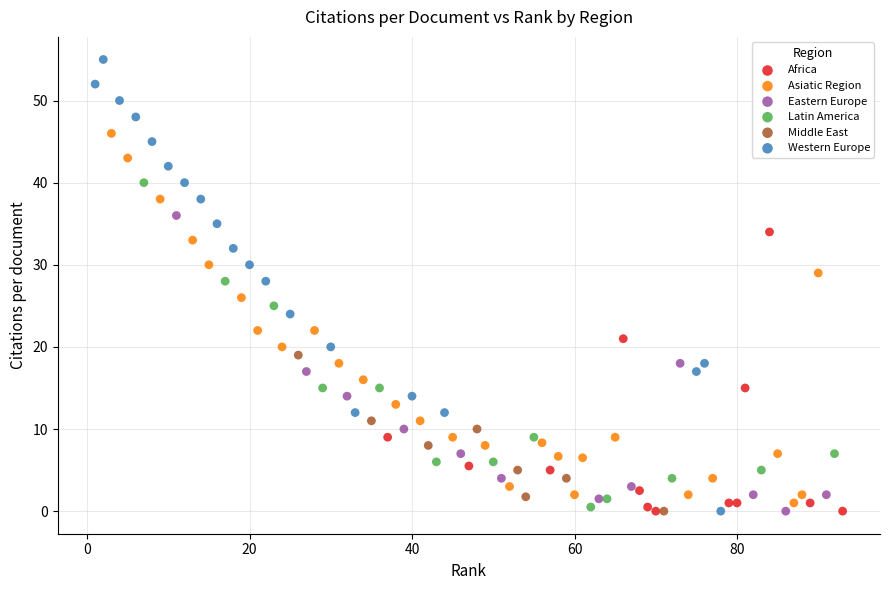

Which series contains the highest Y value?

Western Europe